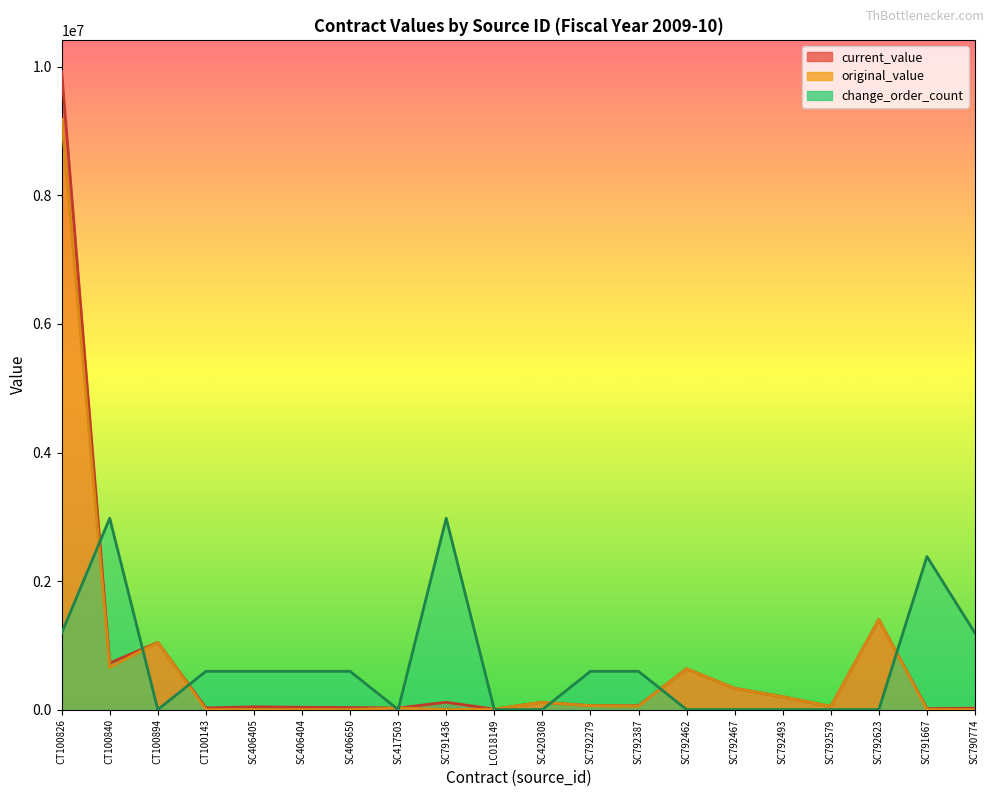

True or false: change_order_count has more than 2 interior local peaks.

True